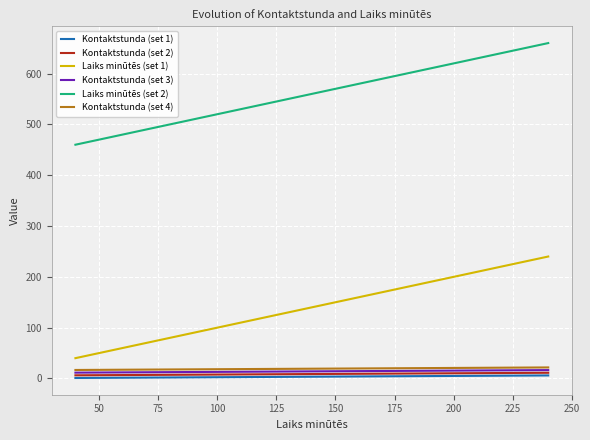

True or false: Kontaktstunda (set 1) and Kontaktstunda (set 2) intersect in this chart.

False